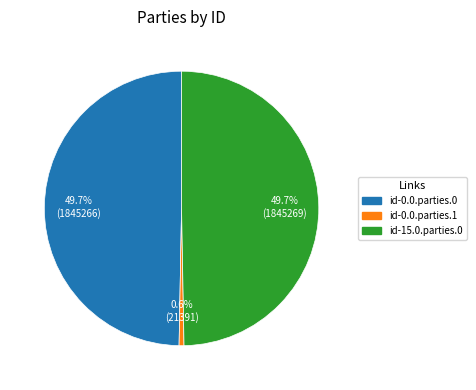

Which category has the smallest portion of the pie?

id-0.0.parties.1